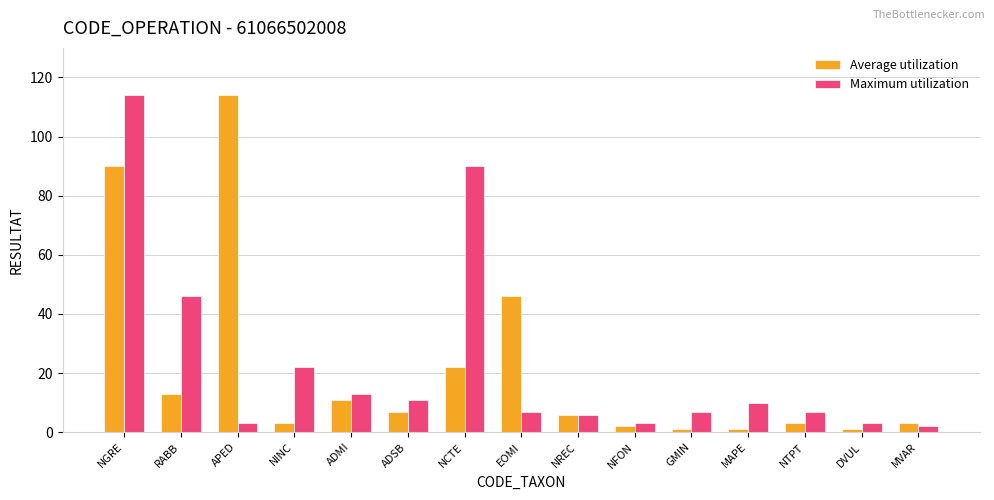

What is the minimum value for Average utilization?

1